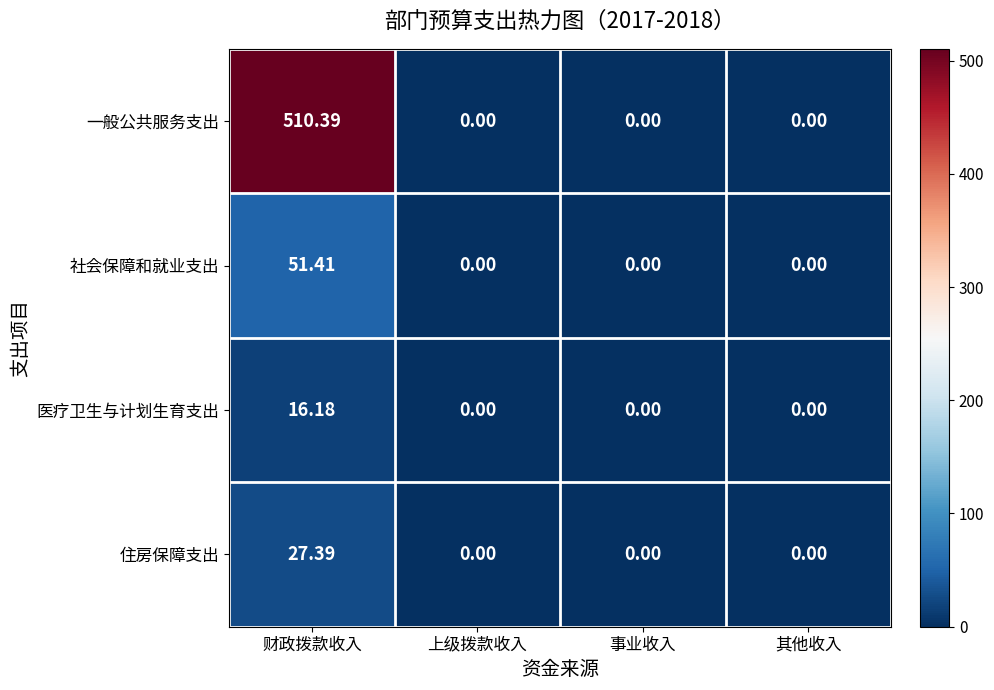

Which series has the widest spread of values?

一般公共服务支出